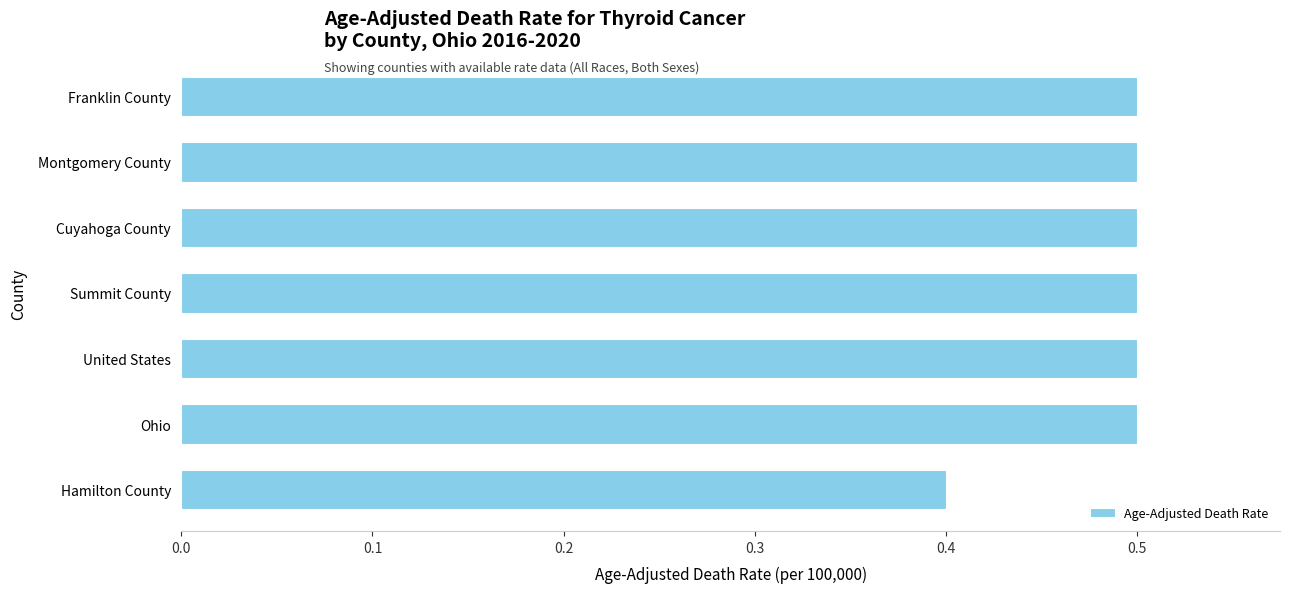

How many data points does each series have?

7